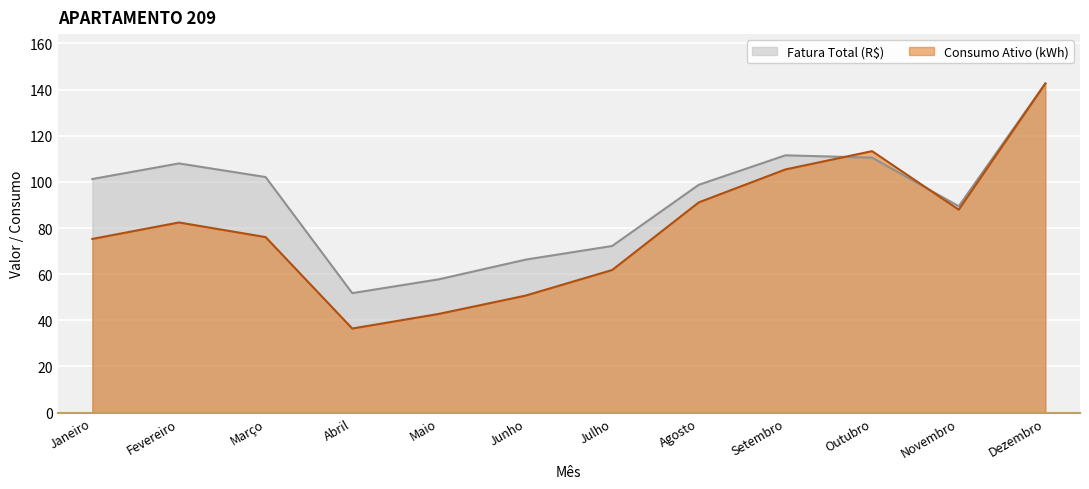

At which category does Consumo Ativo (kWh) reach its first local peak?

Fevereiro